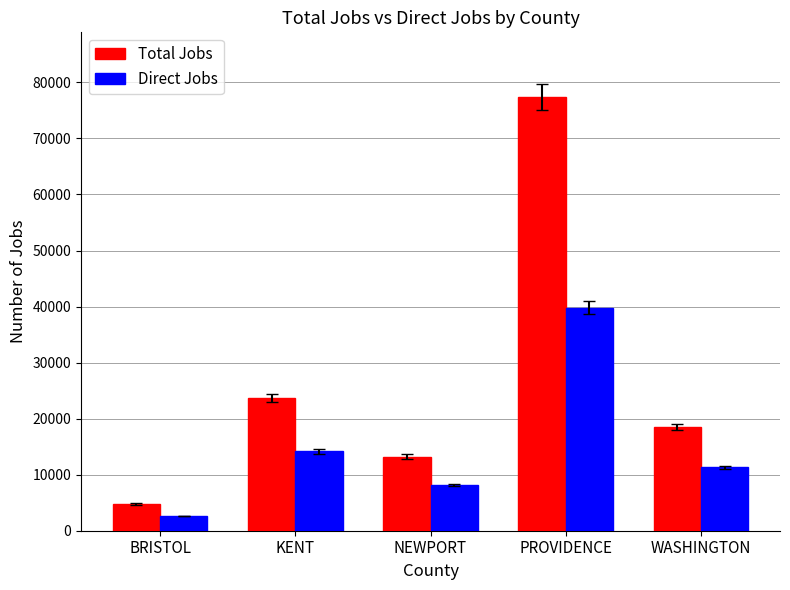

What is the label of the 1st bar from the left?

BRISTOL